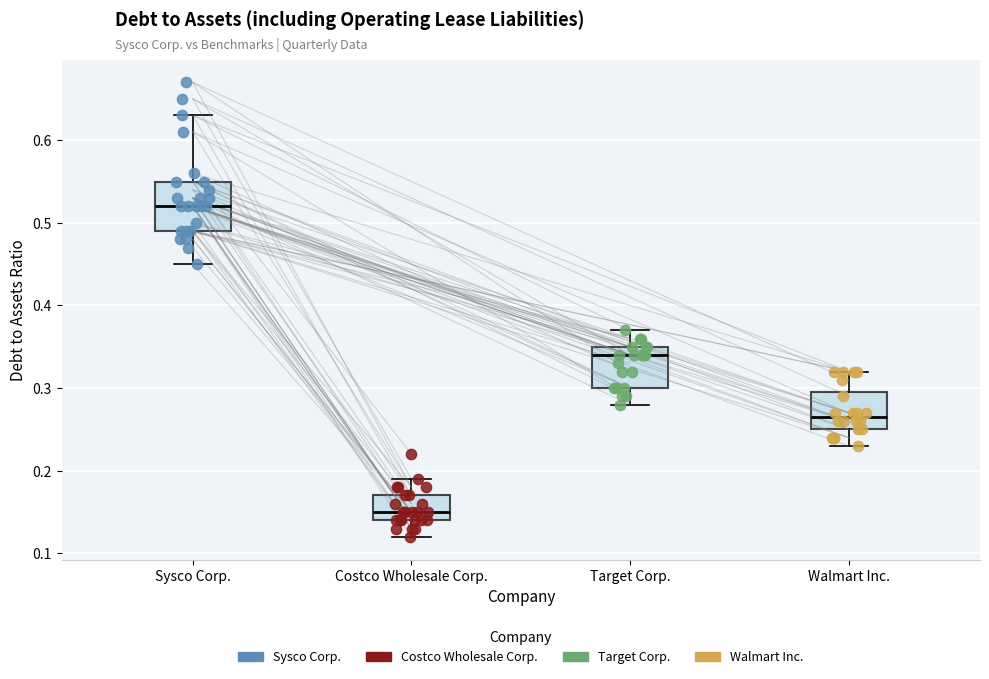

Where does the upper whisker of the box for Target Corp. end on the y-axis? The values are not printed on the chart, so give them approximately, as read against the axis.

0.37